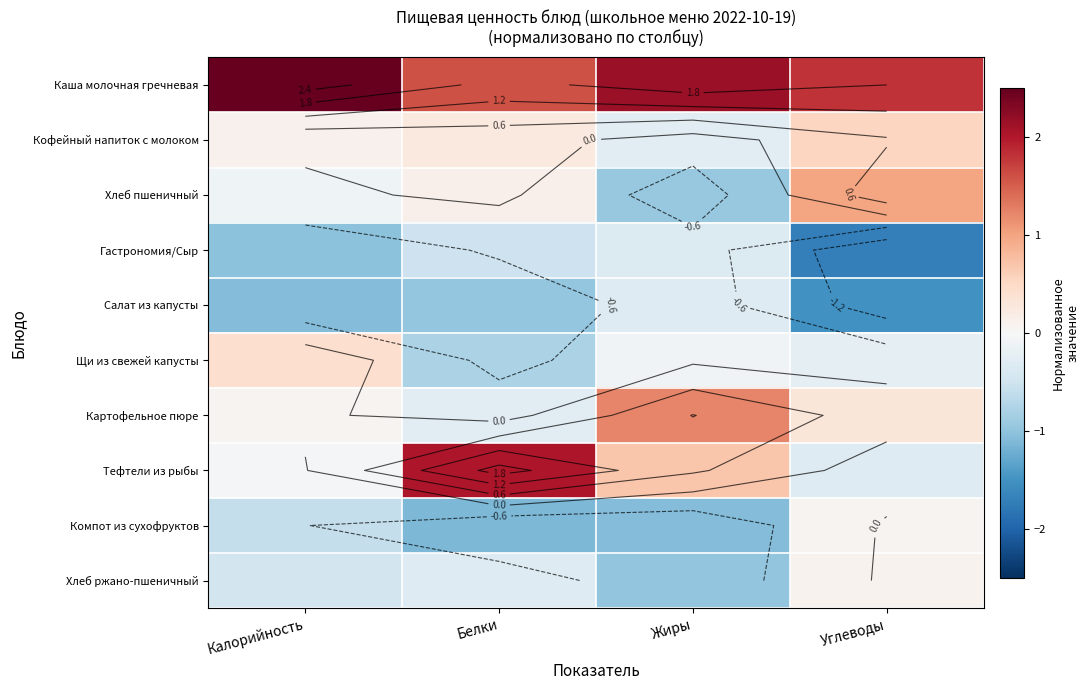

At which category is the sum across all series the highest?

Калорийность